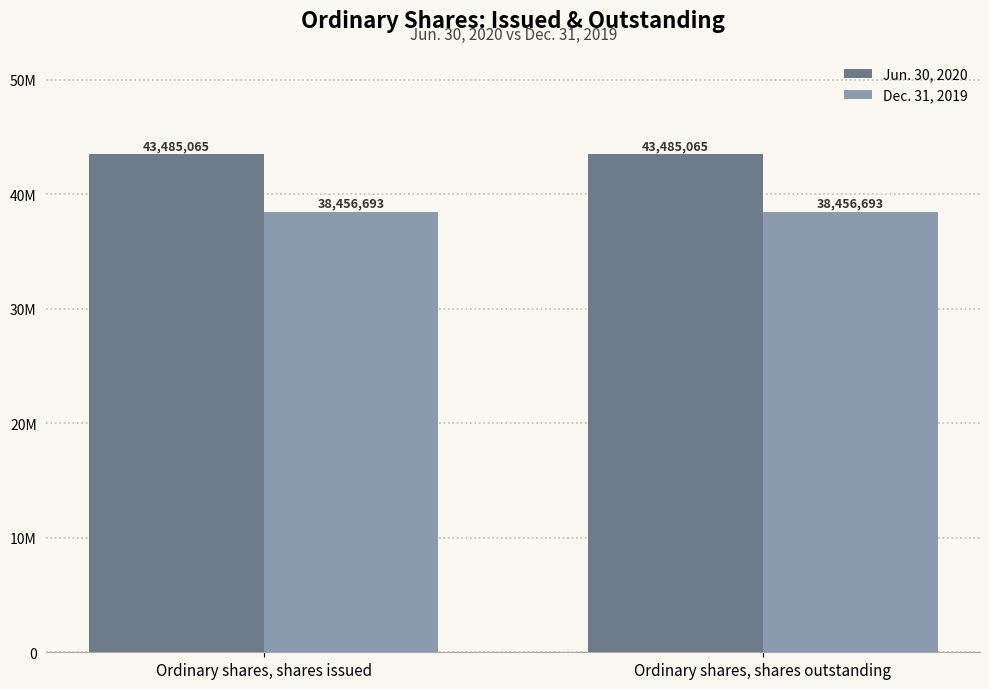

At Ordinary shares, shares issued, list the series in order from smallest to largest.

Dec. 31, 2019, Jun. 30, 2020